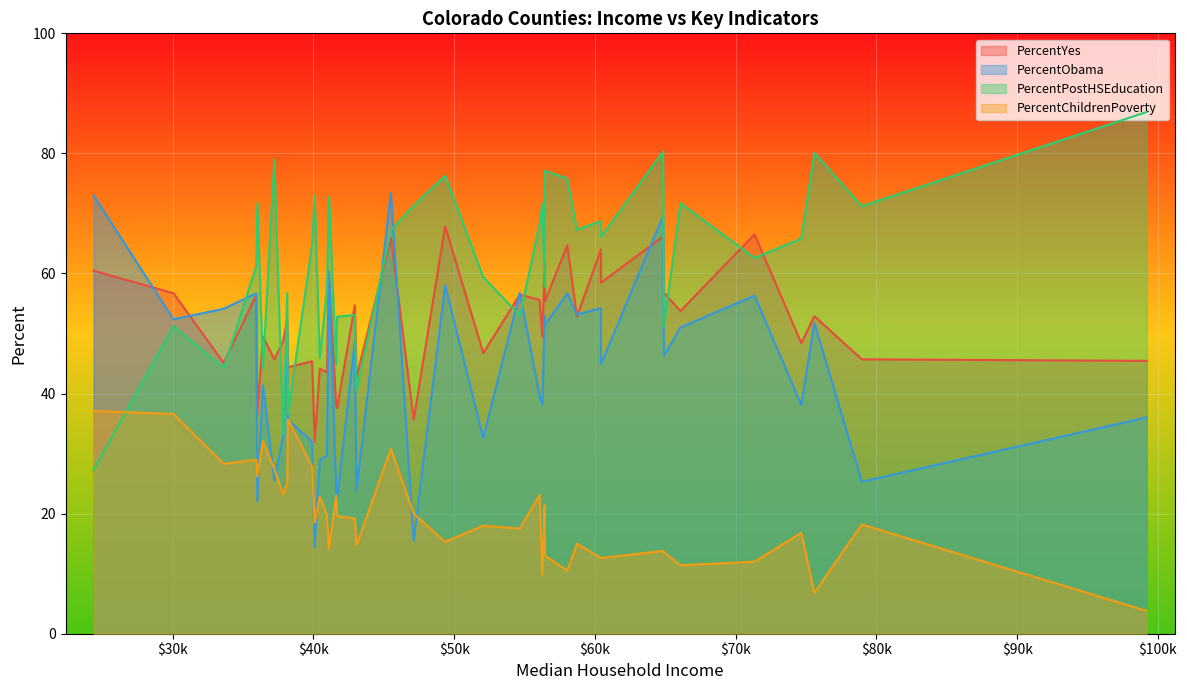

Is the value of PercentYes at 4 greater than the value of PercentObama at 11?

No